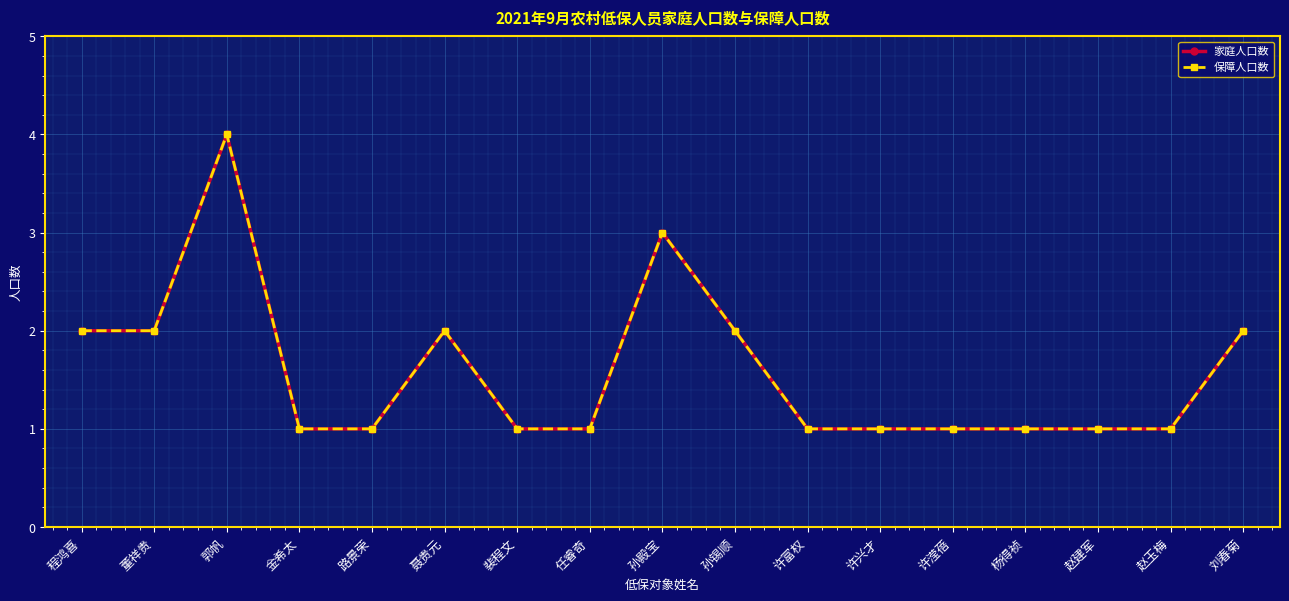

What is the total value across all series at 董祥贵?

4